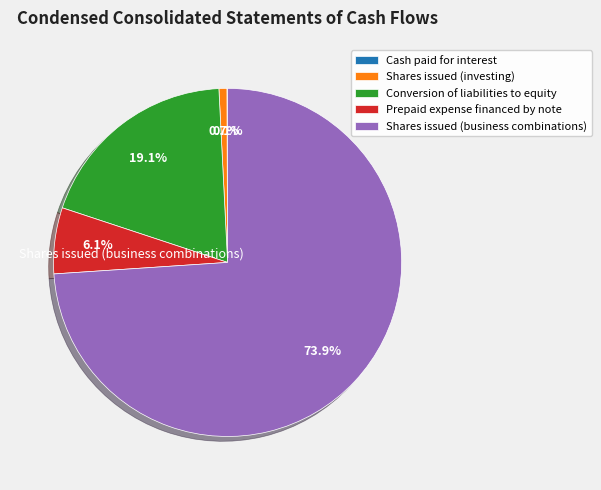

To the nearest percent, what is the combined percentage of Prepaid expense financed by note and Shares issued (investing)?

7%